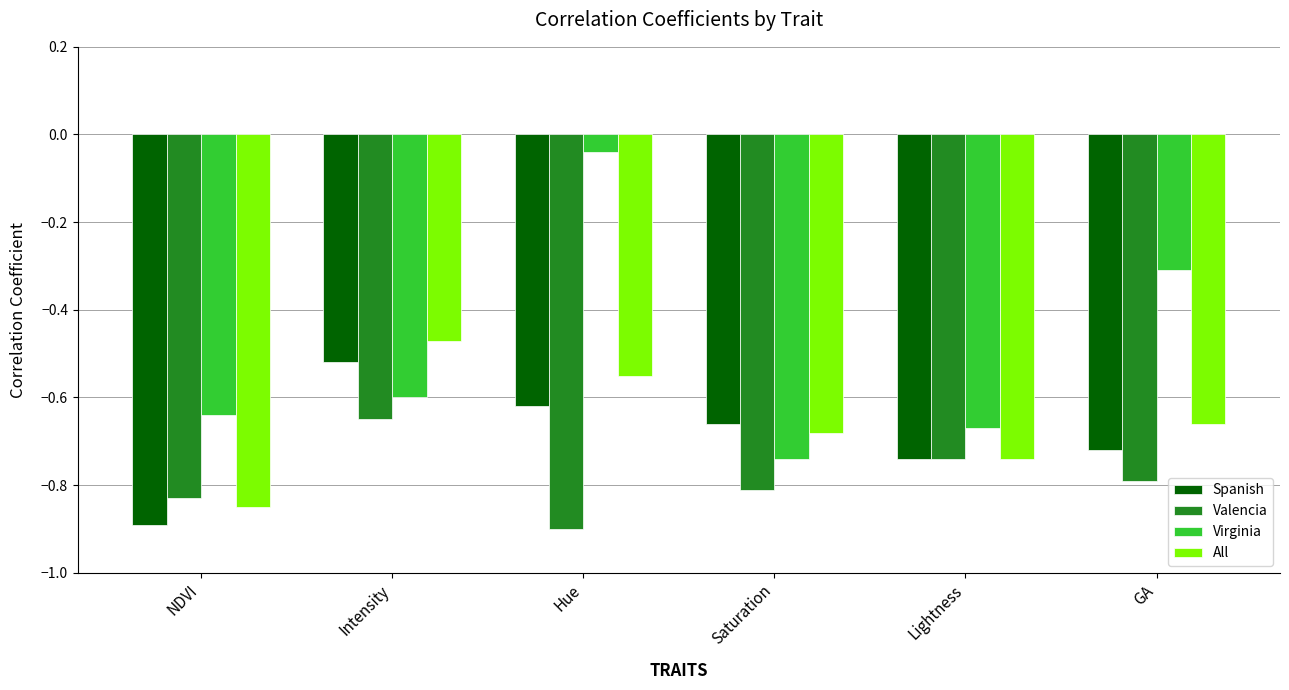

The value of Valencia at GA is -0.8. True or false?

True